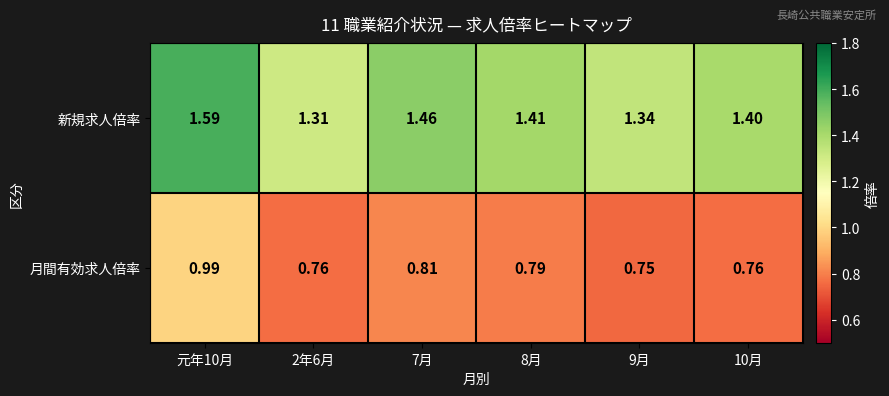

Which category has the highest value across all series?

元年10月